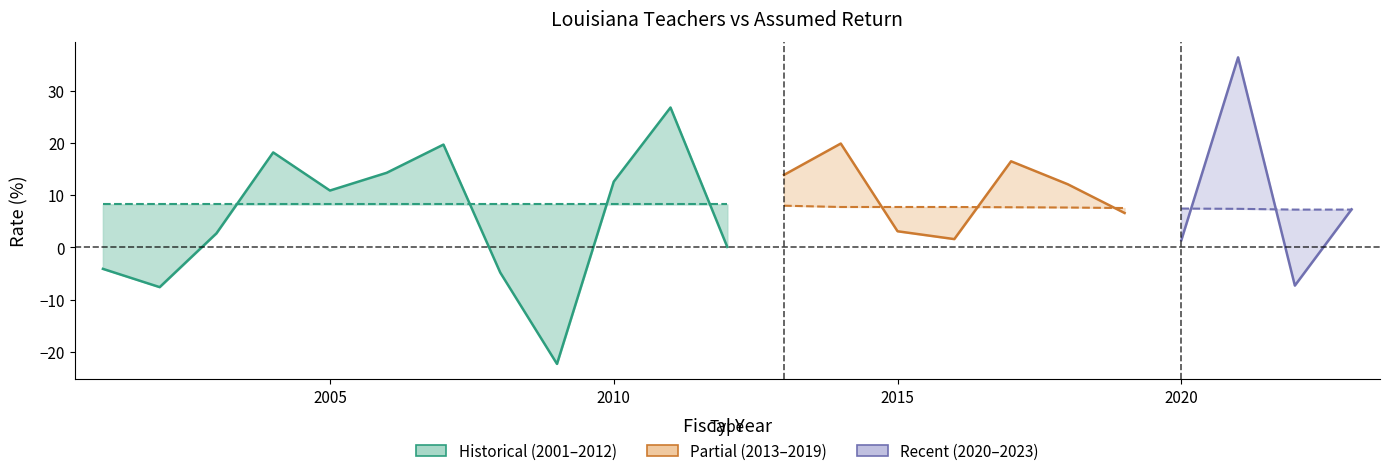

What is the value of the 3rd point from the left?

2.7